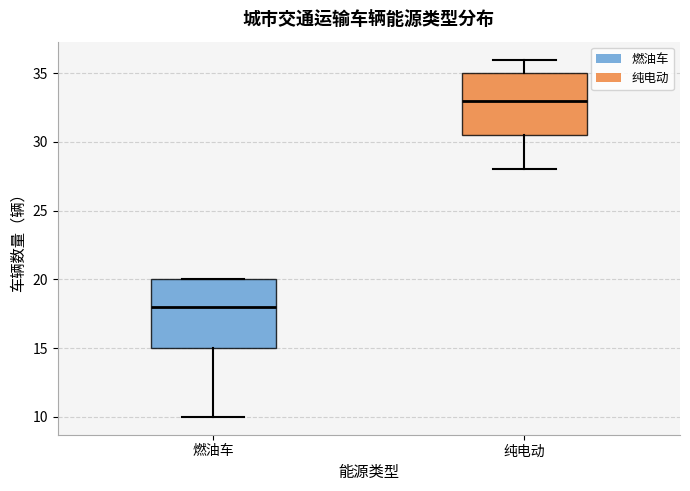

Which box is the tallest, from its lower edge to its upper edge?

燃油车